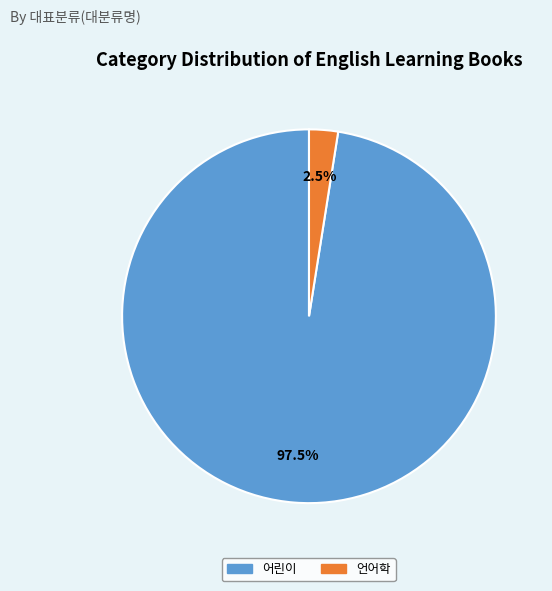

Do 어린이 and 언어학 together represent more than half of the pie?

Yes